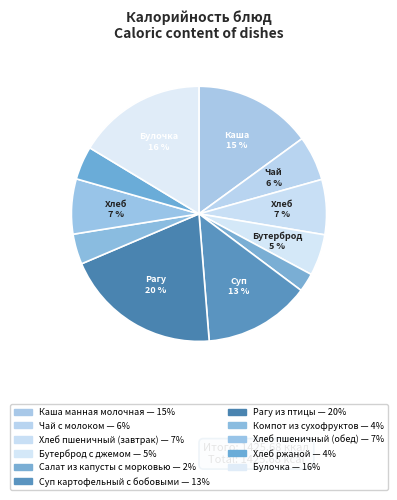

What portion of the pie excludes Хлеб ржаной?

95.8%